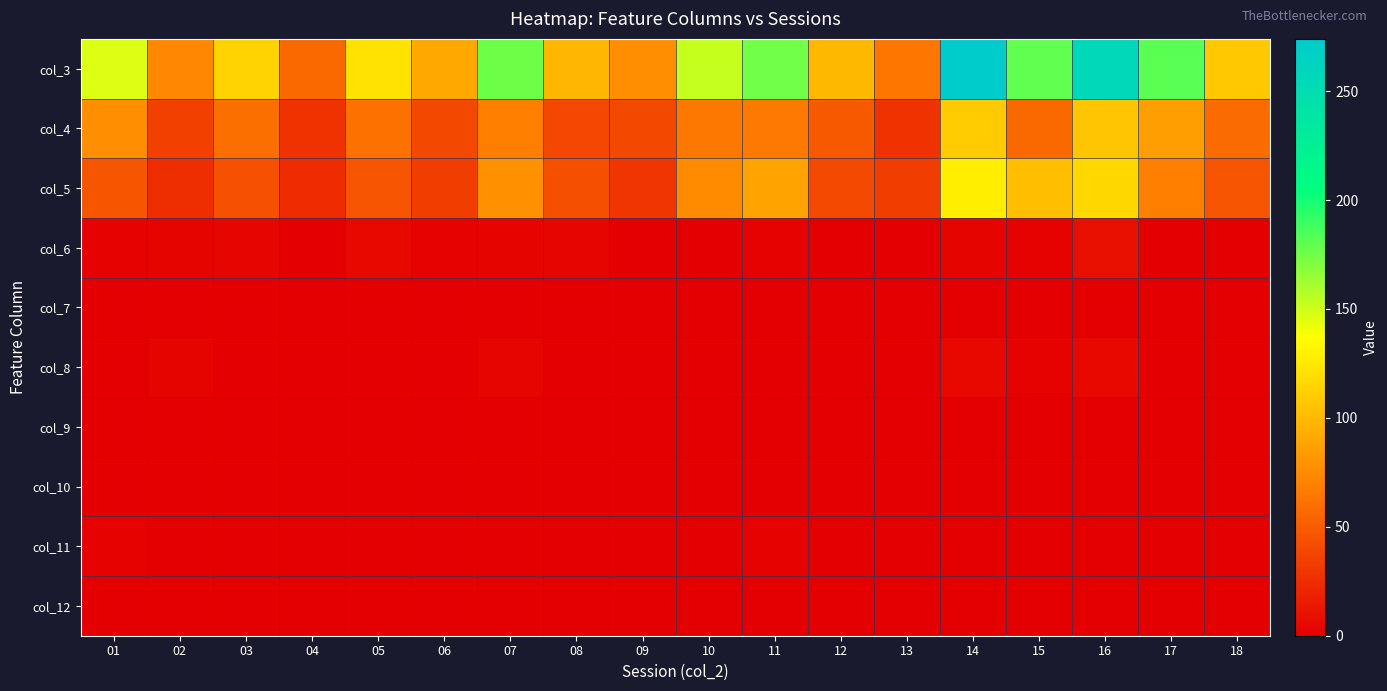

Reading right to left, extract all data points from this chart.

col_3: 18=108	17=181	16=257	15=179	14=274	13=64	12=99	11=175	10=153	09=77	08=98	07=176	06=90	05=122	04=57	03=114	02=73	01=146
col_4: 18=58	17=85	16=107	15=56	14=109	13=27	12=49	11=66	10=65	09=39	08=38	07=68	06=39	05=62	04=27	03=59	02=35	01=76
col_5: 18=45	17=68	16=116	15=102	14=128	13=34	12=40	11=88	10=75	09=29	08=43	07=78	06=34	05=45	04=23	03=44	02=25	01=47
col_6: 18=0	17=1	16=8	15=2	14=3	13=0	12=1	11=2	10=0	09=0	08=4	07=3	06=2	05=5	04=1	03=4	02=3	01=2
col_7: 18=0	17=0	16=0	15=0	14=0	13=0	12=0	11=0	10=0	09=0	08=0	07=0	06=0	05=0	04=0	03=0	02=0	01=0
col_8: 18=0	17=1	16=5	15=2	14=5	13=0	12=0	11=1	10=0	09=0	08=0	07=4	06=1	05=0	04=1	03=1	02=3	01=1
col_9: 18=0	17=1	16=1	15=0	14=0	13=0	12=0	11=0	10=1	09=0	08=0	07=0	06=0	05=0	04=0	03=0	02=0	01=1
col_10: 18=0	17=0	16=0	15=0	14=0	13=0	12=0	11=0	10=0	09=0	08=0	07=0	06=0	05=0	04=0	03=0	02=0	01=0
col_11: 18=1	17=0	16=1	15=0	14=0	13=0	12=1	11=2	10=1	09=1	08=0	07=1	06=0	05=0	04=0	03=0	02=1	01=2
col_12: 18=0	17=0	16=0	15=0	14=0	13=0	12=0	11=0	10=0	09=0	08=0	07=0	06=0	05=0	04=0	03=0	02=0	01=0